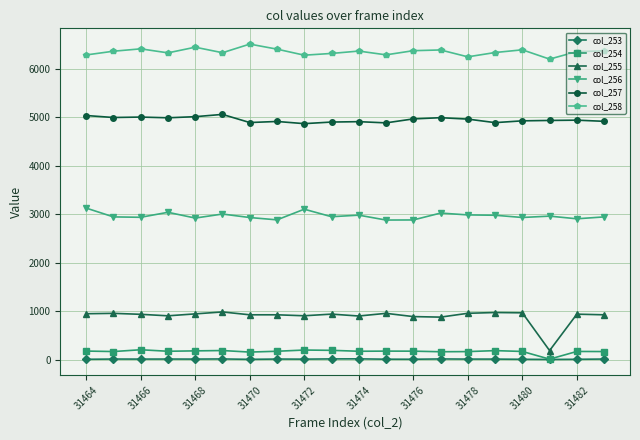

List the series in order of their peak value, highest first.

col_258, col_257, col_256, col_255, col_254, col_253